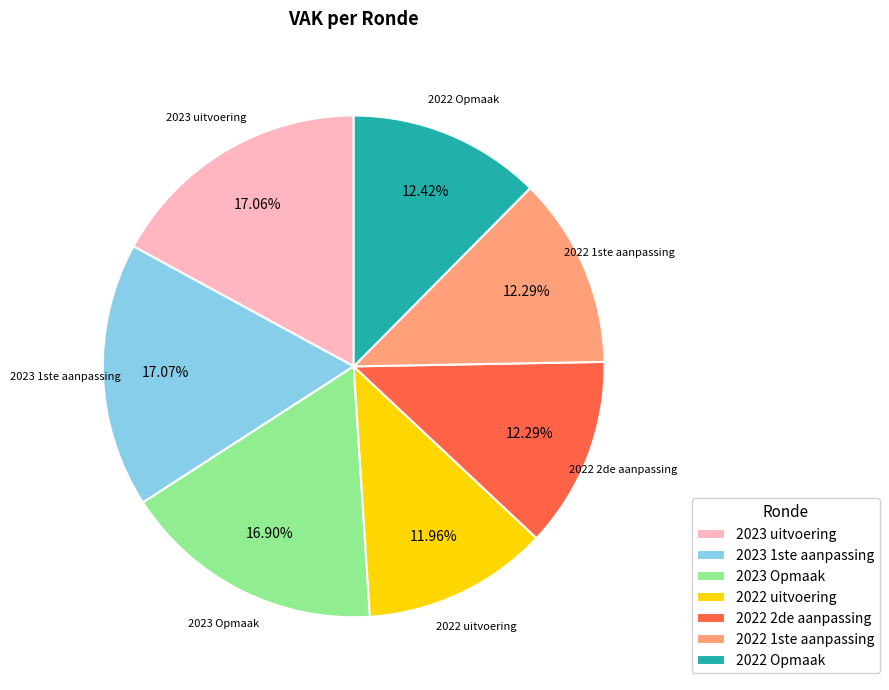

Is 2023 Opmaak the majority of the pie?

No